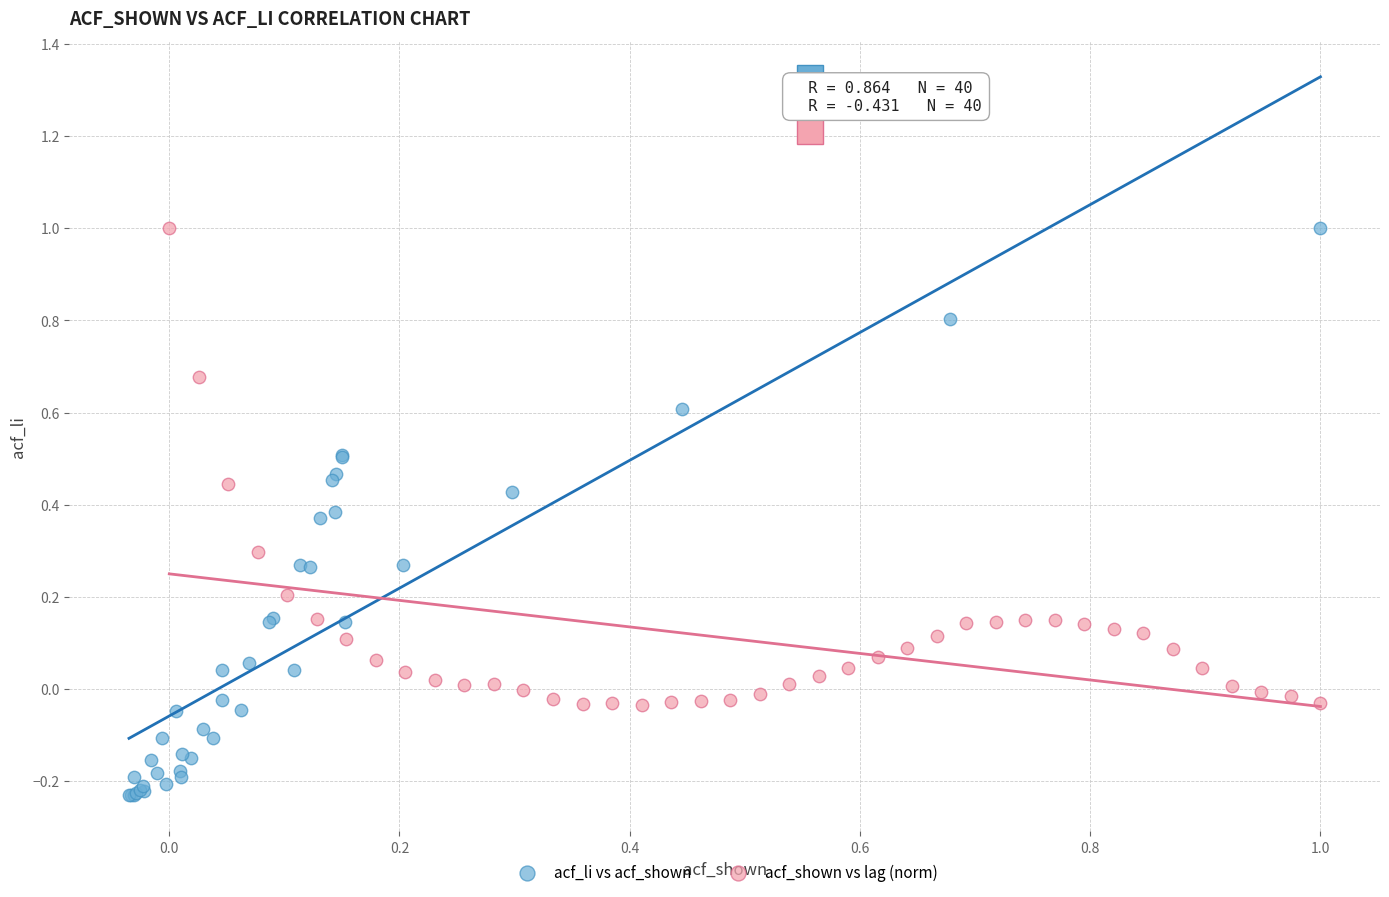

Which series contains the lowest Y value?

acf_li vs acf_shown